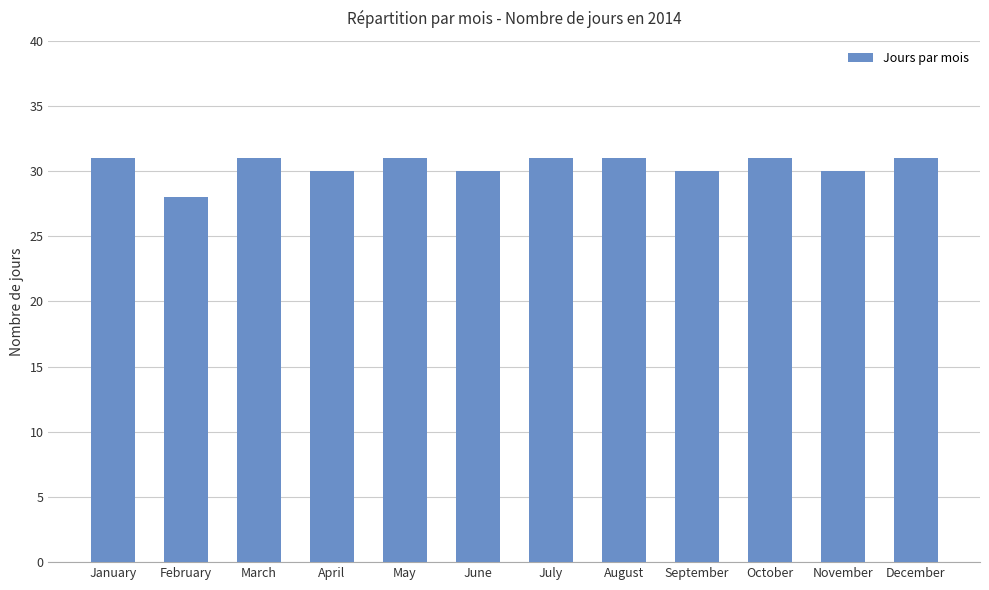

Count the values in the range 30 to 31.

11